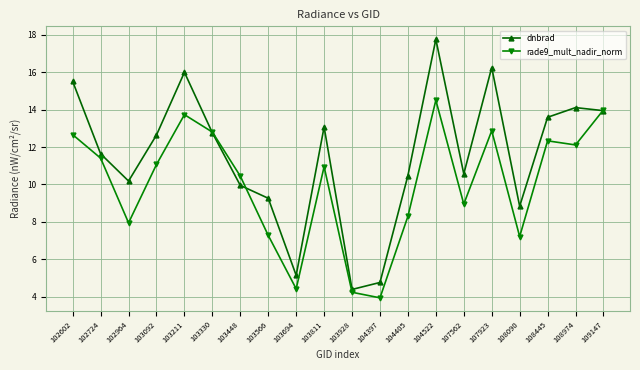

Which category has the highest value in the rade9_mult_nadir_norm series?

104522